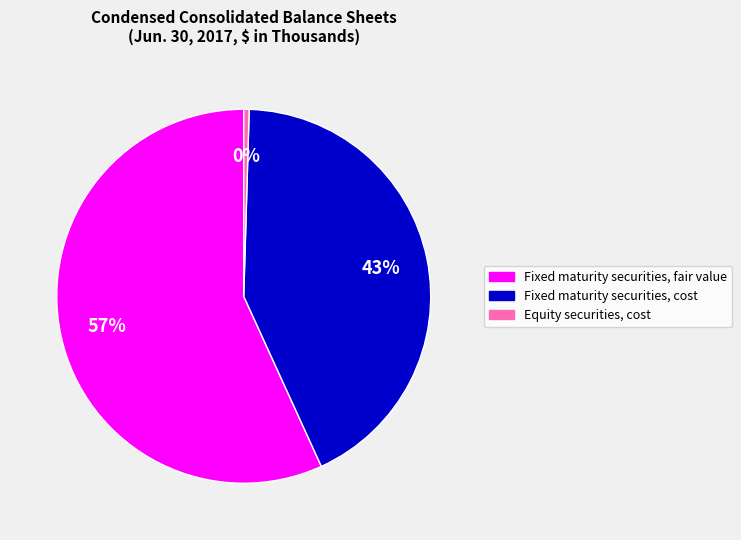

Do Equity securities, cost and Fixed maturity securities, cost together represent more than half of the pie?

No